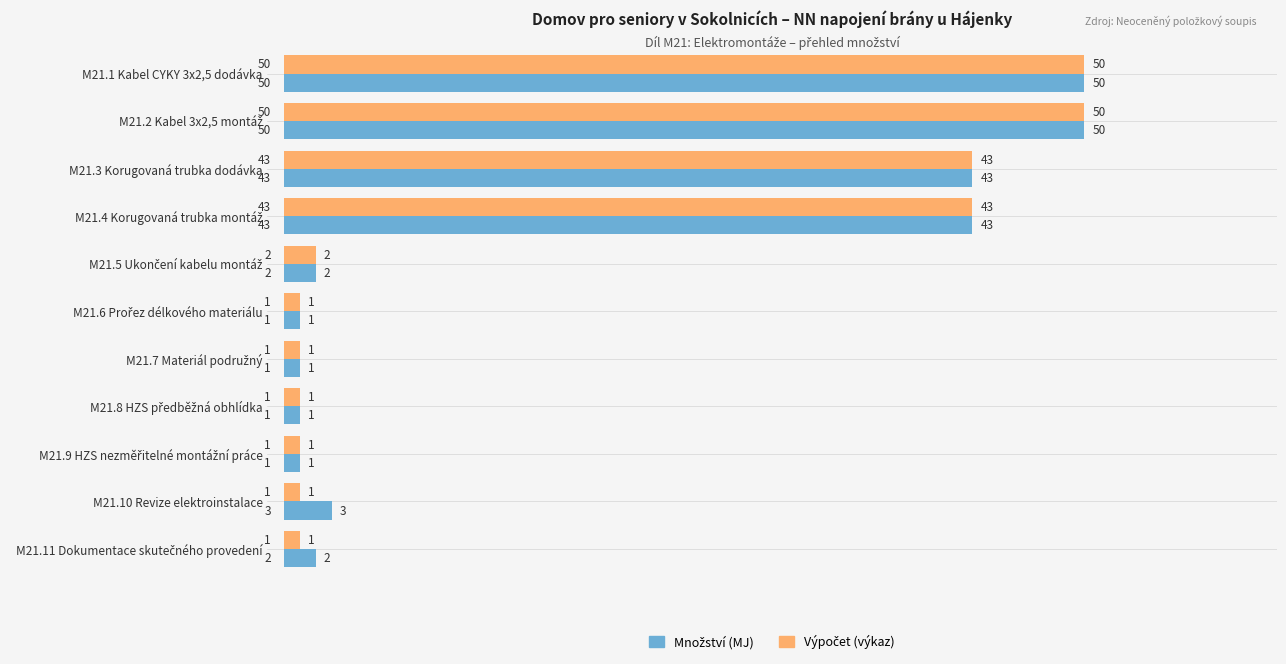

At how many categories does at least one series exceed 41?

4